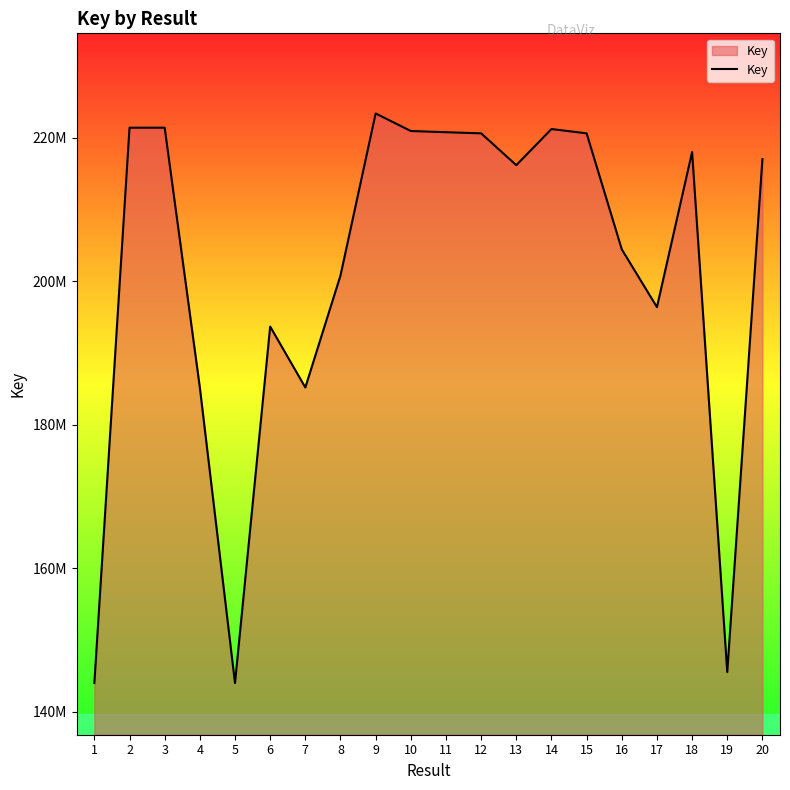

Does the chart display data point markers on the line(s)?

No